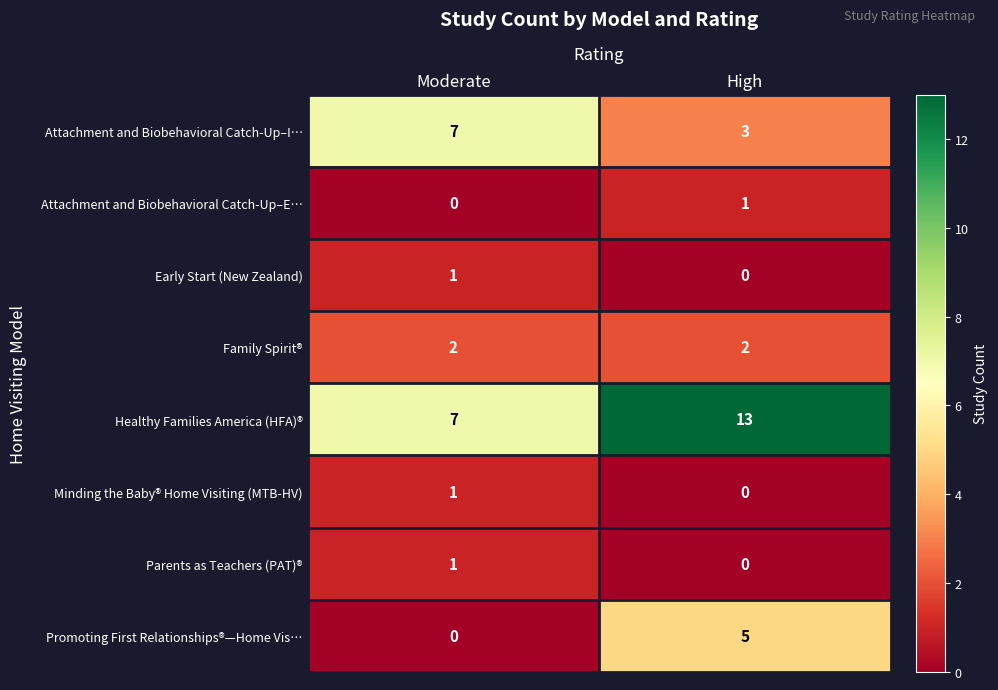

Where is Promoting First Relationships®—Home Vis… nearest to the value 2?

Moderate